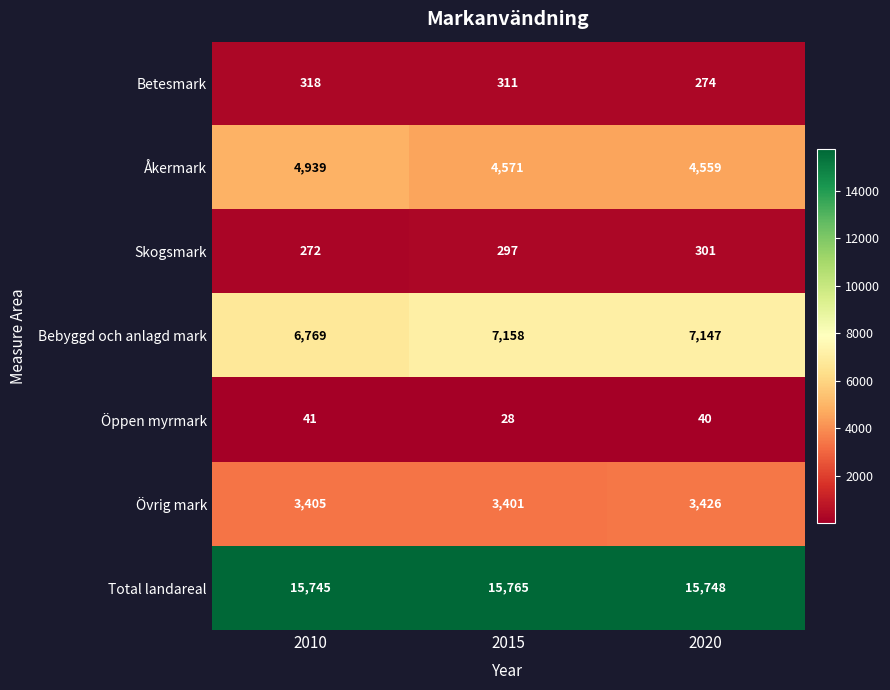

Where is Skogsmark nearest to the value 286?

2015